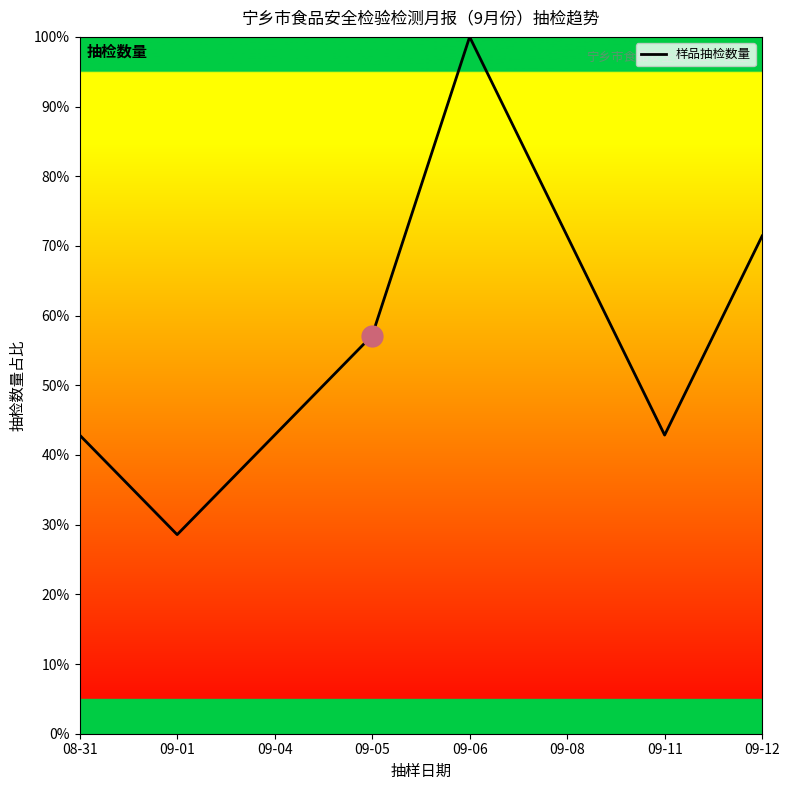

At which category does the data reach its first local peak?

09-06